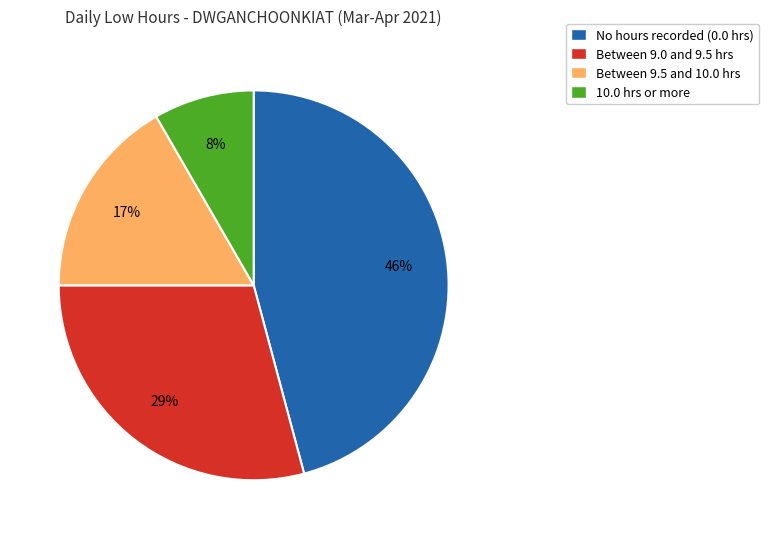

Is there a majority slice in this chart?

No